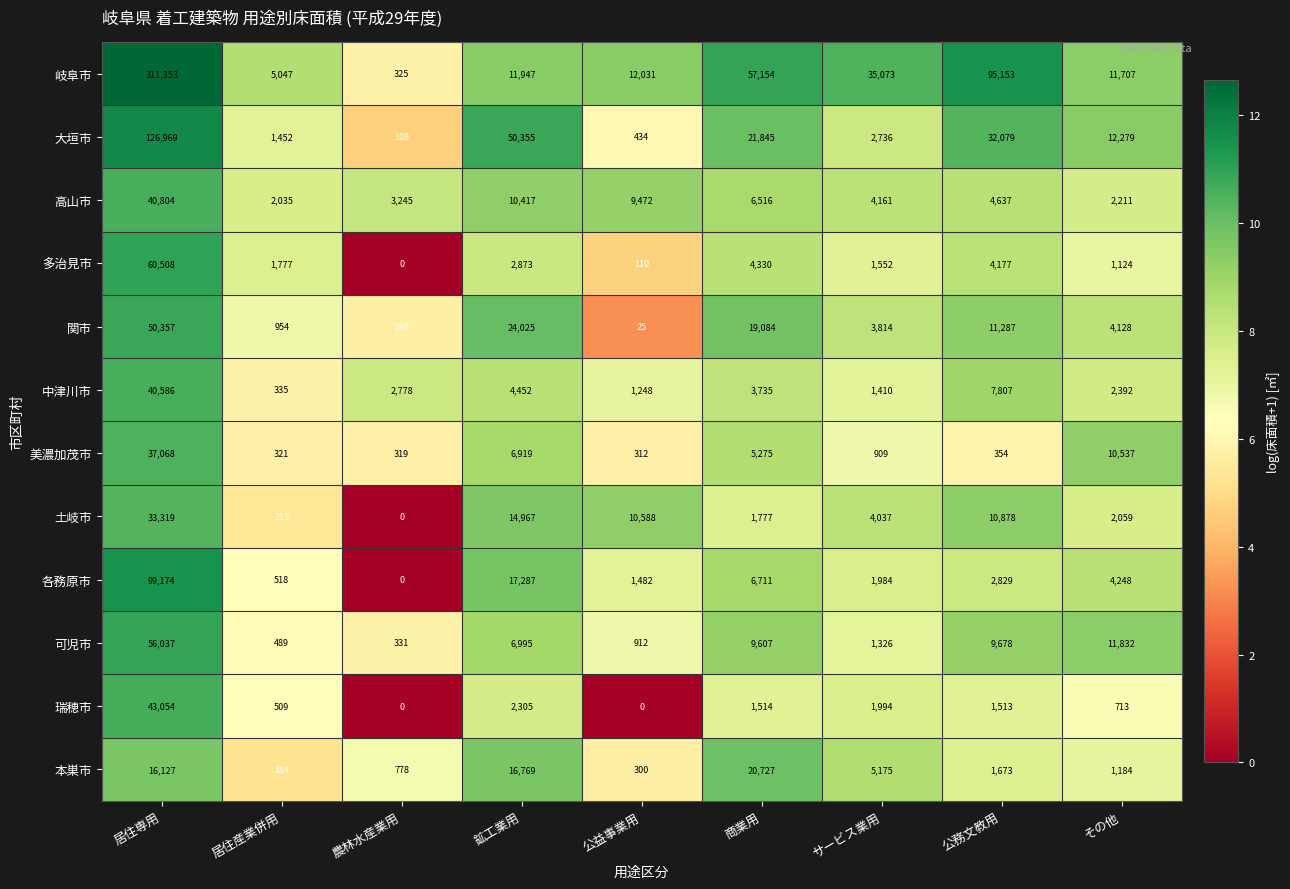

What is the approximate value of 岐阜市 at その他, to the nearest 100?

11700